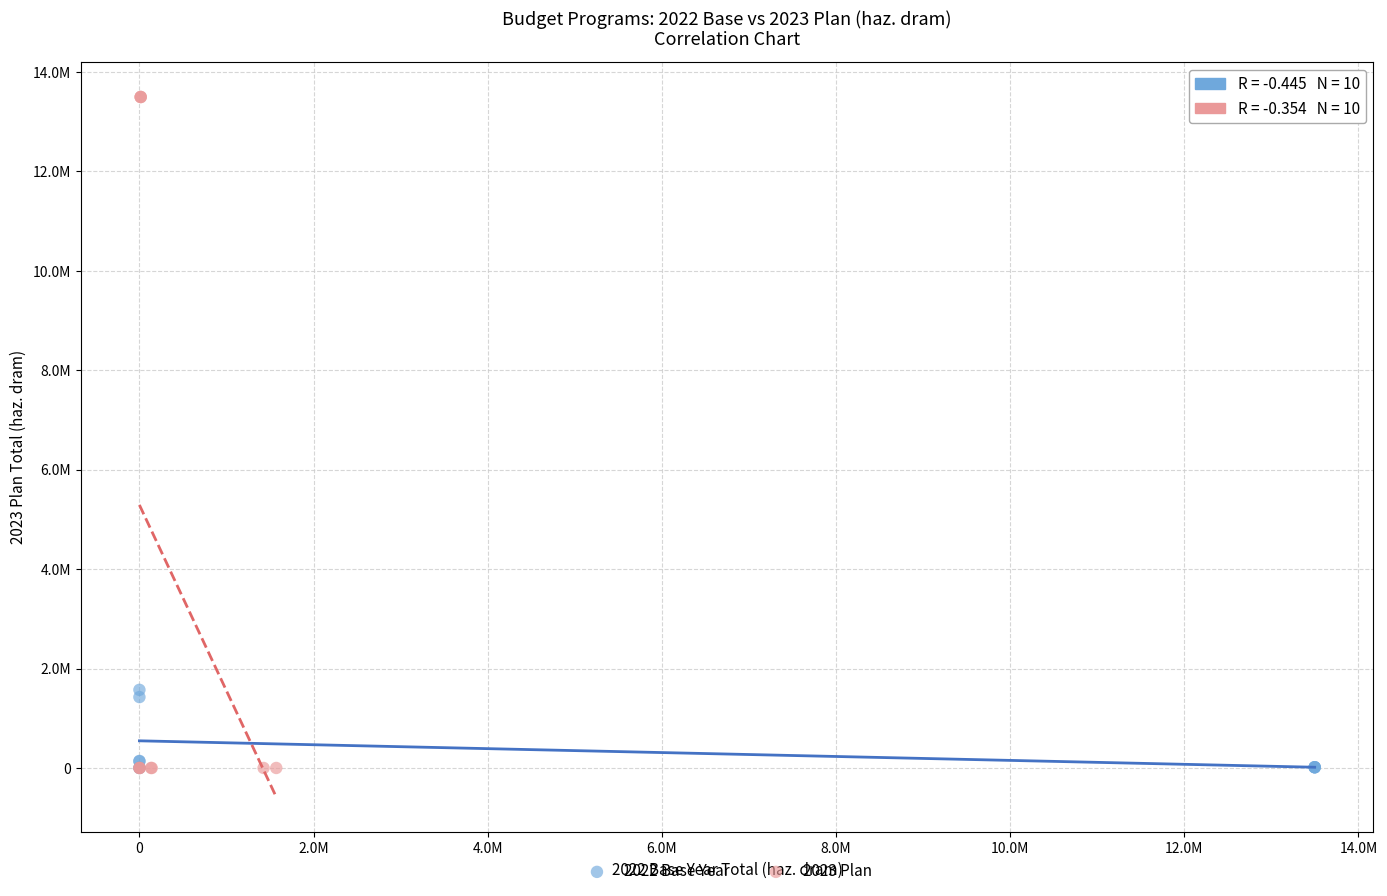

Which series has the largest Y range (max minus min)?

2023 Plan